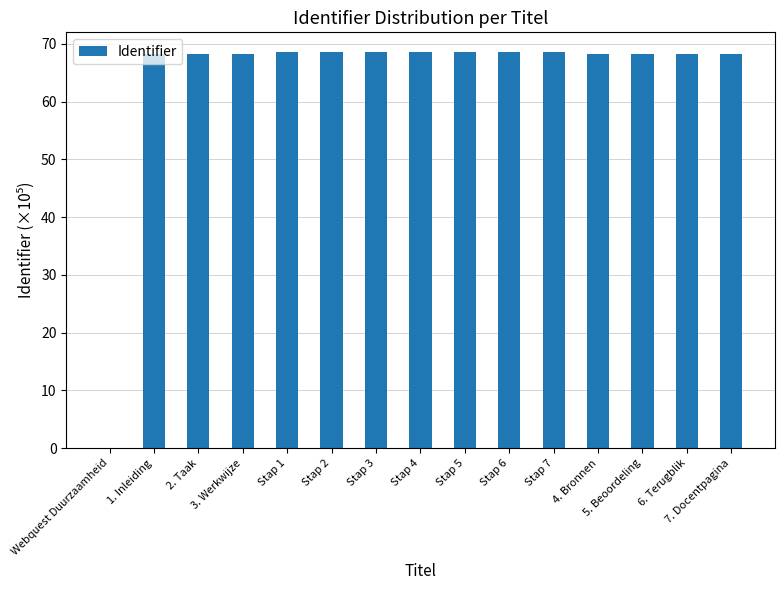

What is the sum of all values?

958.2